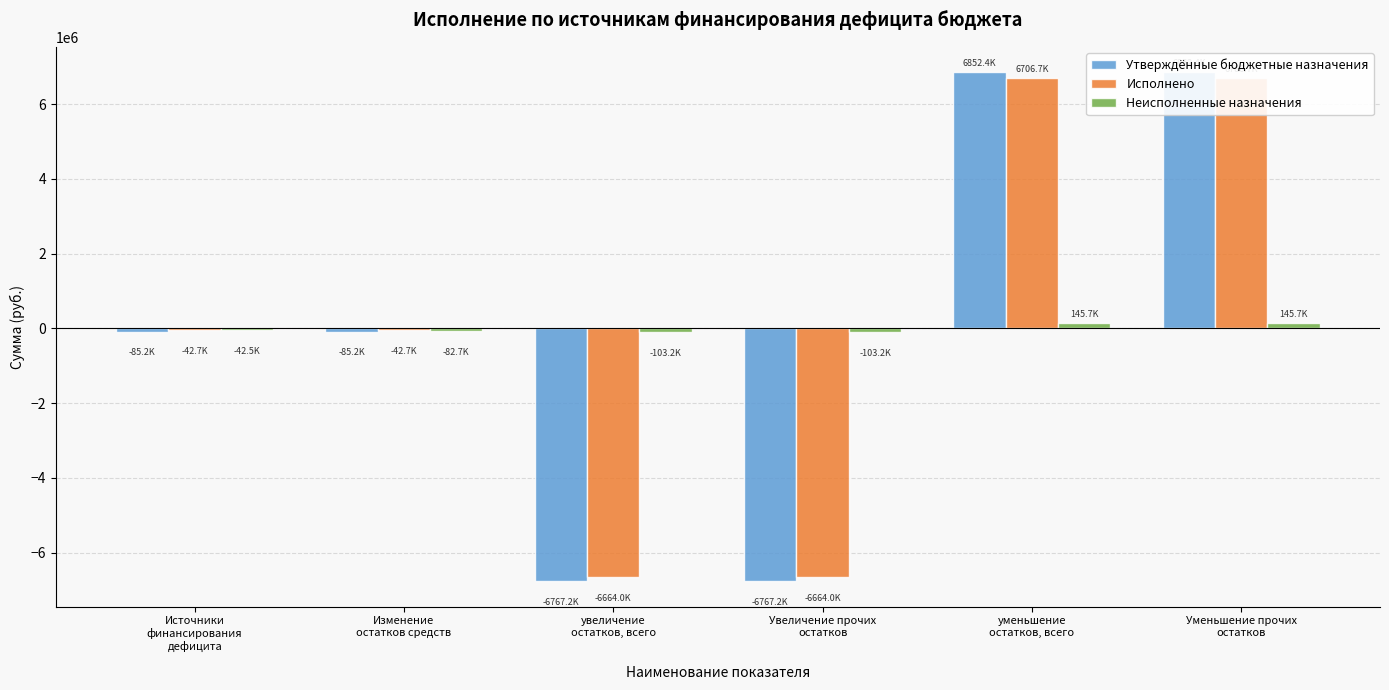

How many values in Неисполненные назначения are above zero?

2